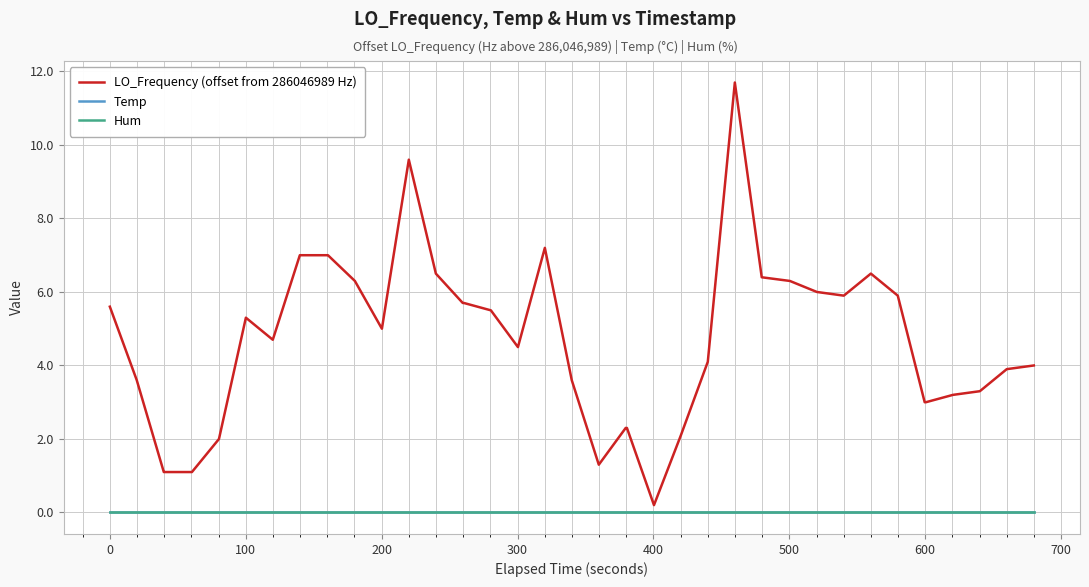

Is this an area chart (filled region under the line)?

No